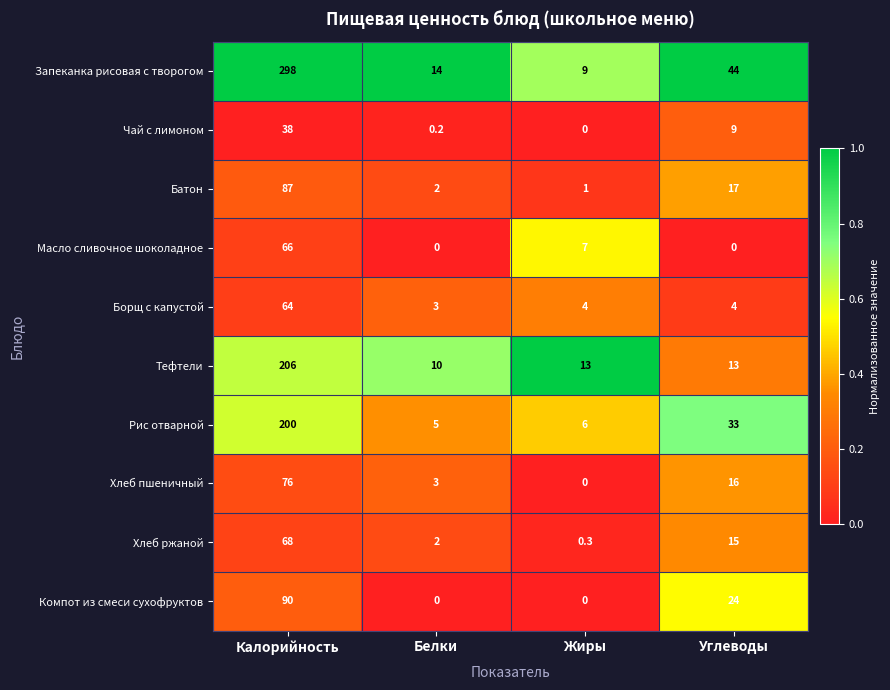

True or false: Тефтели has a value of 116.6 at Калорийность.

False